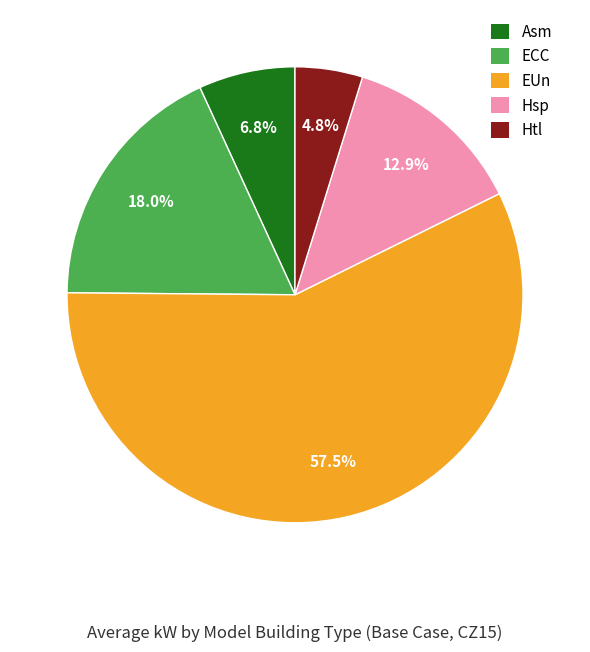

To the nearest percent, what percentage of the pie is ECC?

18%